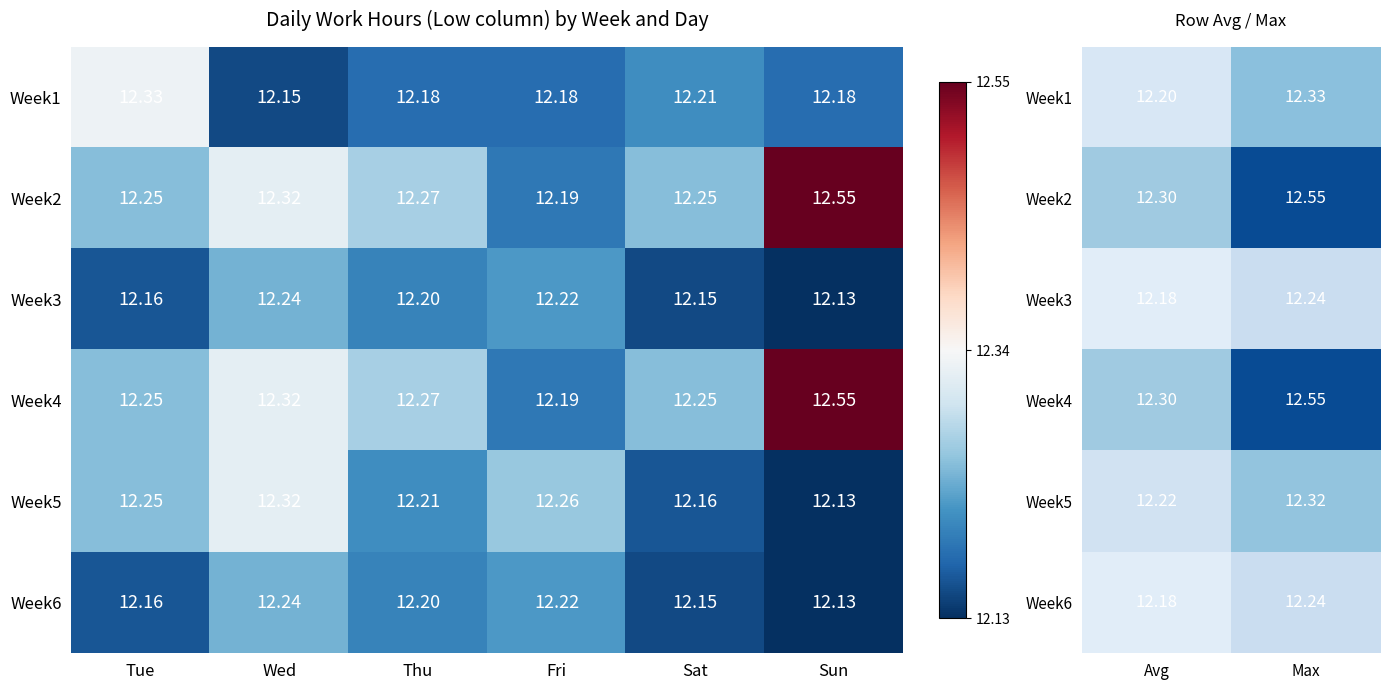

What is the greatest value displayed?

12.6